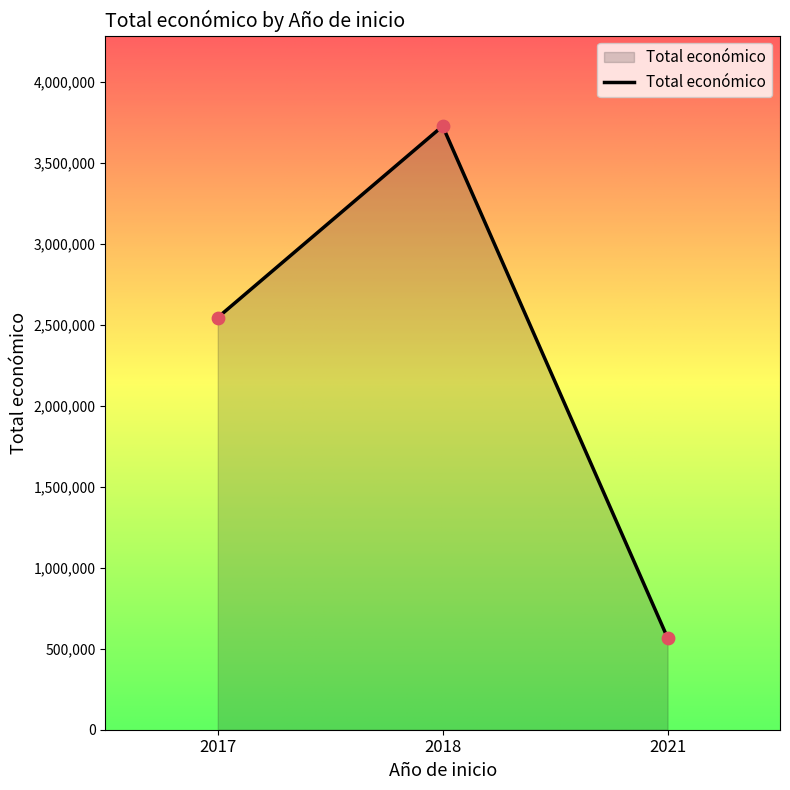

Between 2021 and 2018, which is larger?

2018